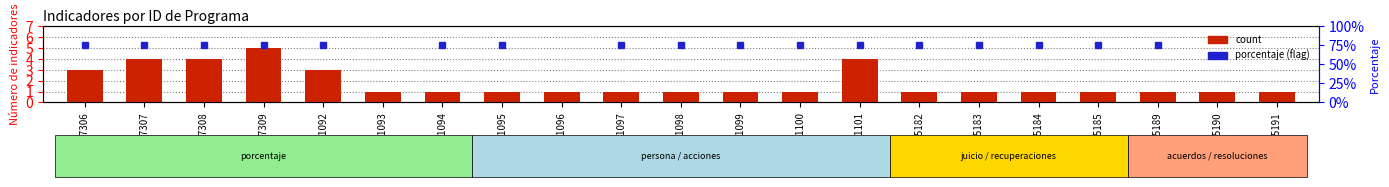

What is the minimum value shown in the chart?

1